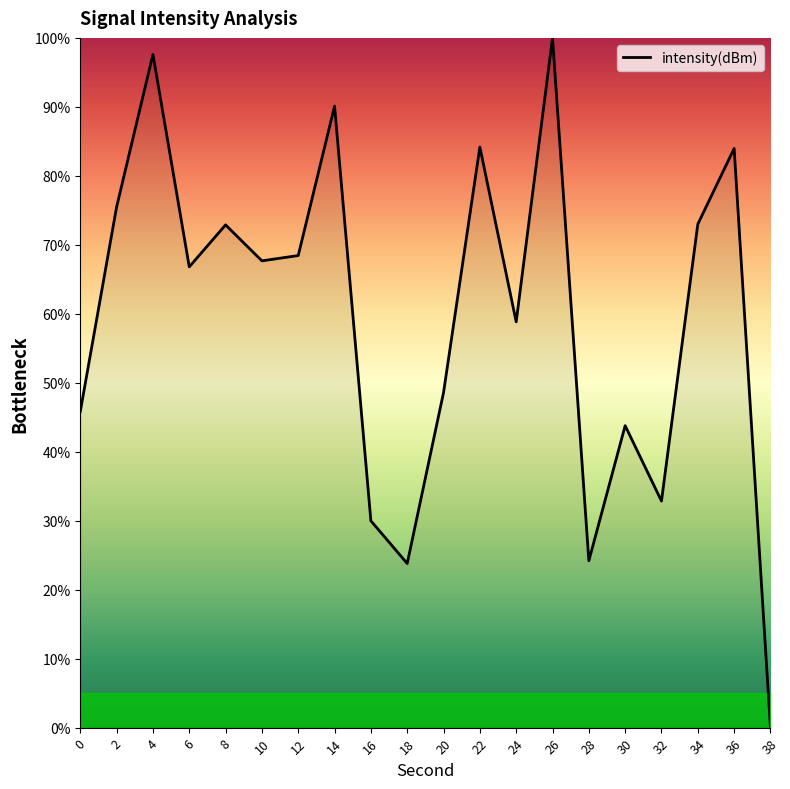

True or false: the data has more than 1 interior local peaks.

True